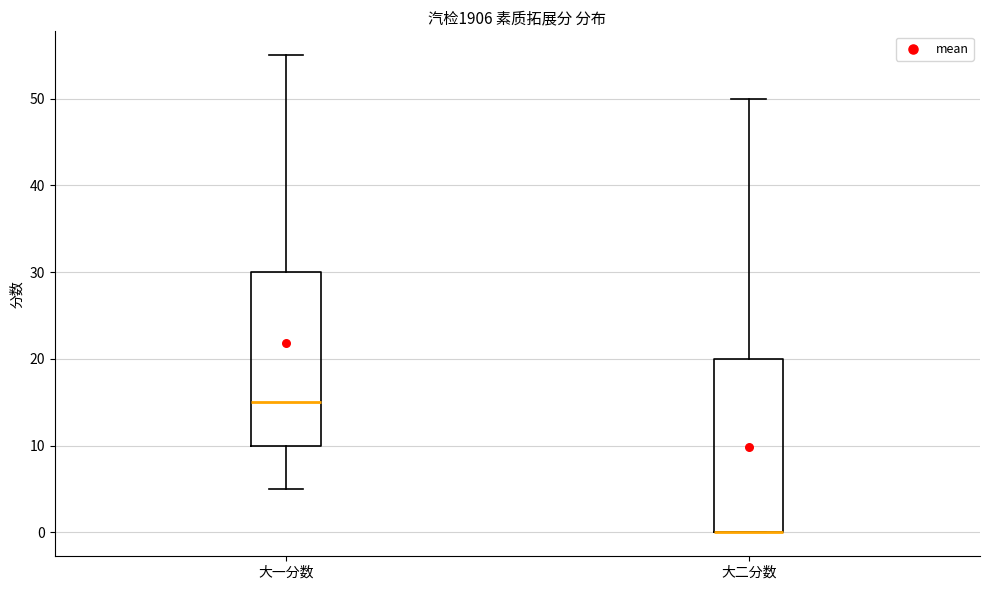

Reading left to right, read every box against the y-axis: the position of its median line, the range the box covers, and the ends of its whiskers. The values are not printed on the chart, so give them approximately, as read against the axis.

大一分数: median 15, box 10 to 30, whiskers 5 to 55
大二分数: median 0 (drawn on the box's lower edge), box 0 to 20, whiskers 0 to 50